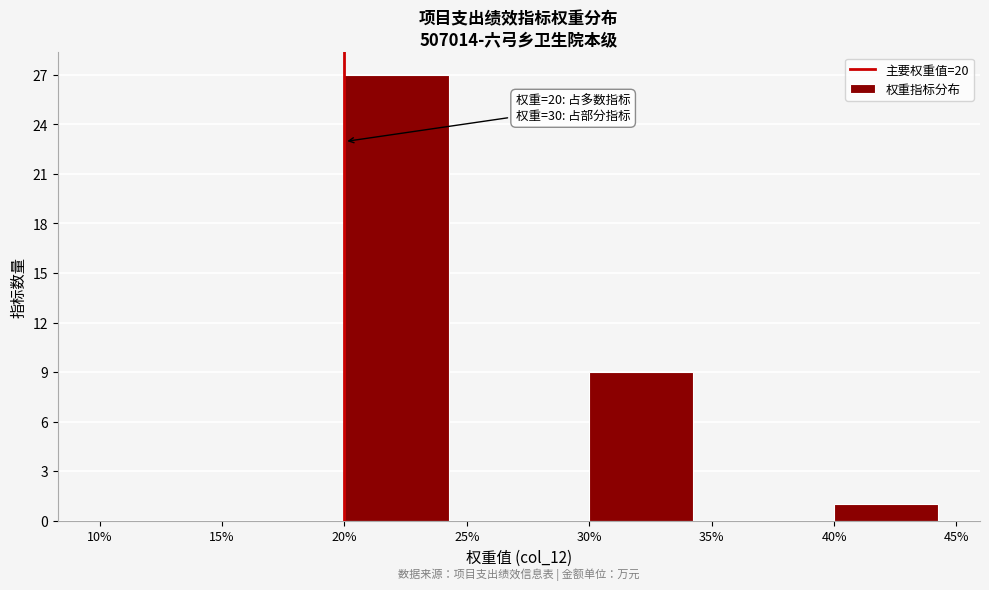

Which range on the x-axis has the tallest bar?

20% to 25%